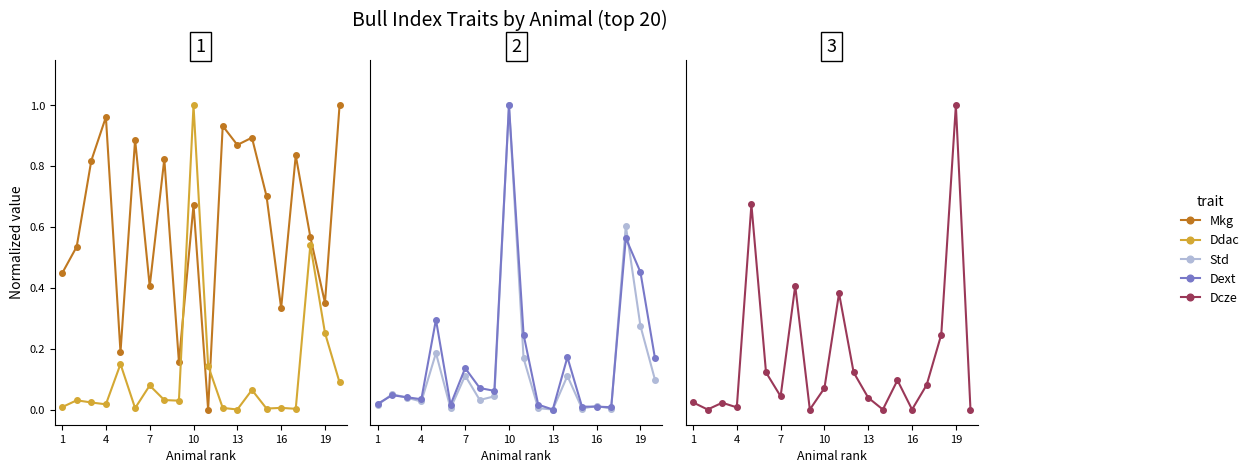

After their last crossing, which series has the higher values: Mkg or Std?

Mkg